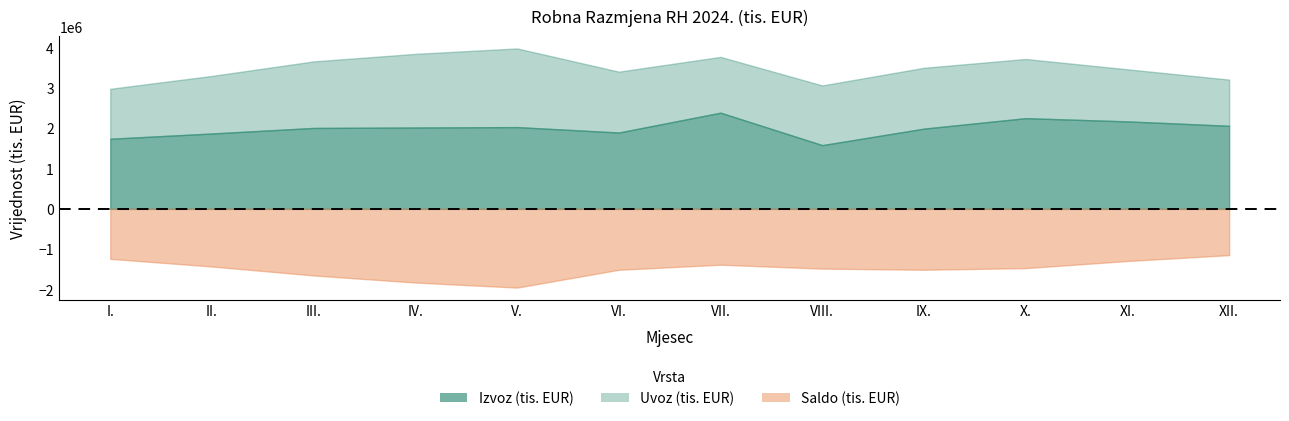

What is the total value across all series at V.?

4057145